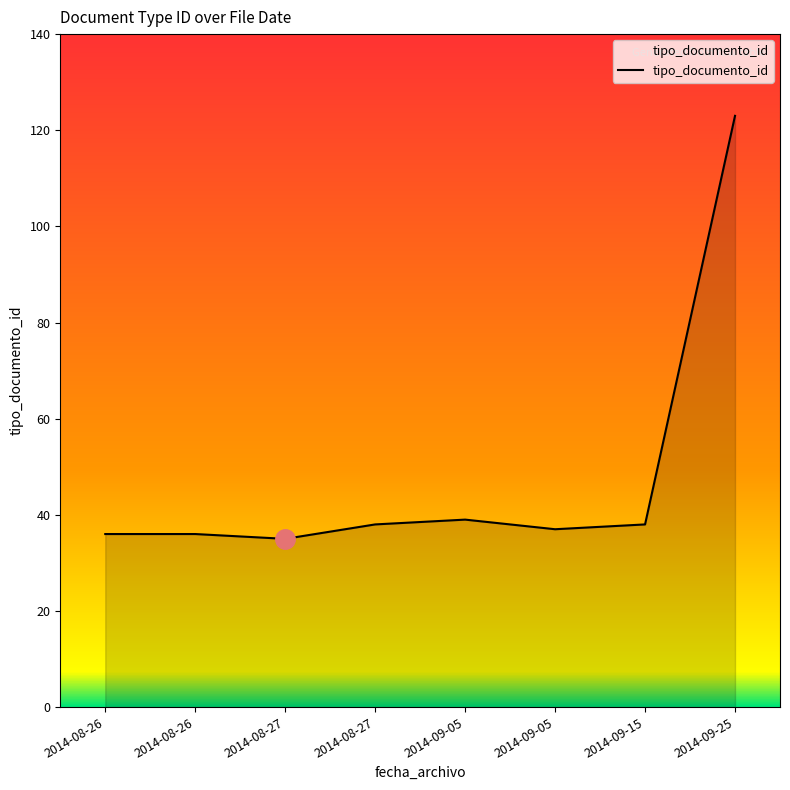

At which category does the chart reach its peak across all series?

2014-09-25